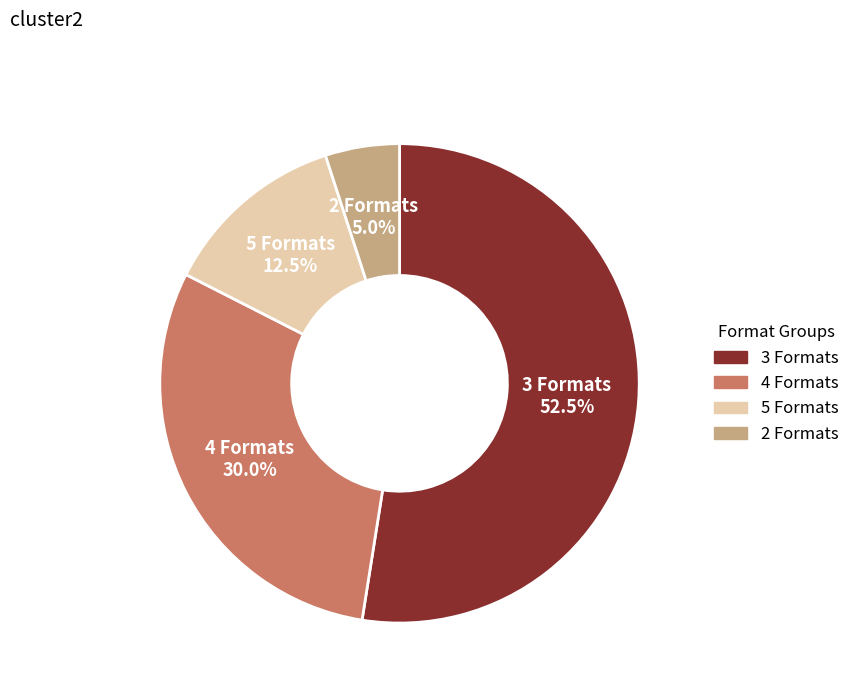

Is there any slice that represents more than half of the pie?

Yes